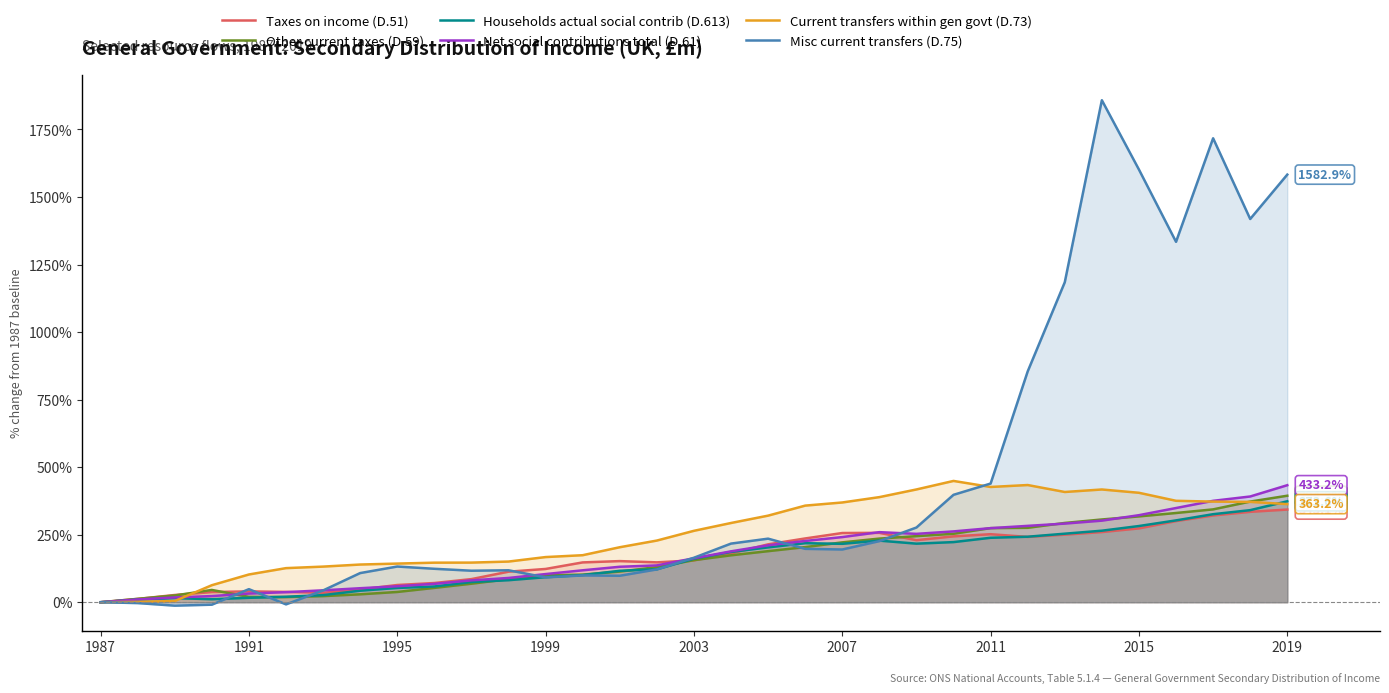

In Taxes on income (D.51), how many points are higher than both neighbors (excluding endpoints)?

4